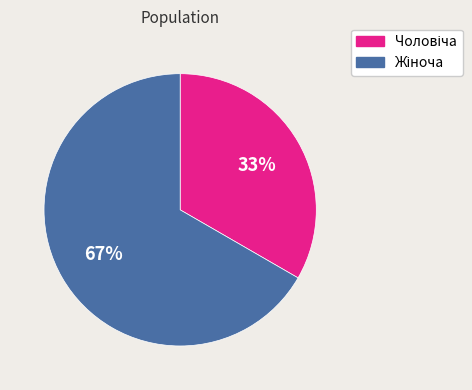

Does any single category account for the majority?

Yes